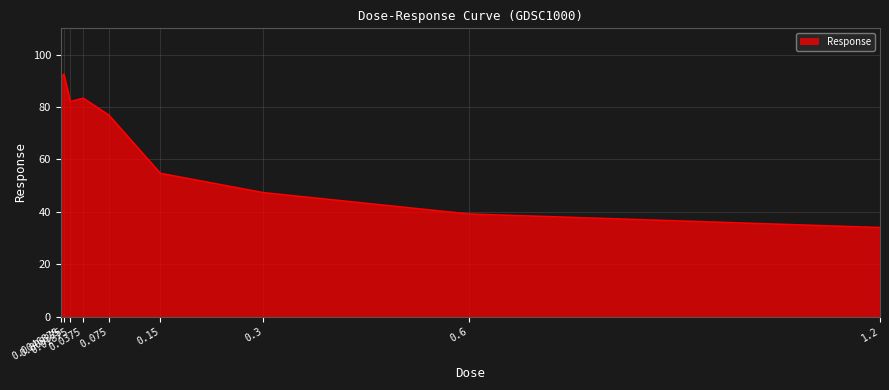

How many series are shown in this chart?

1